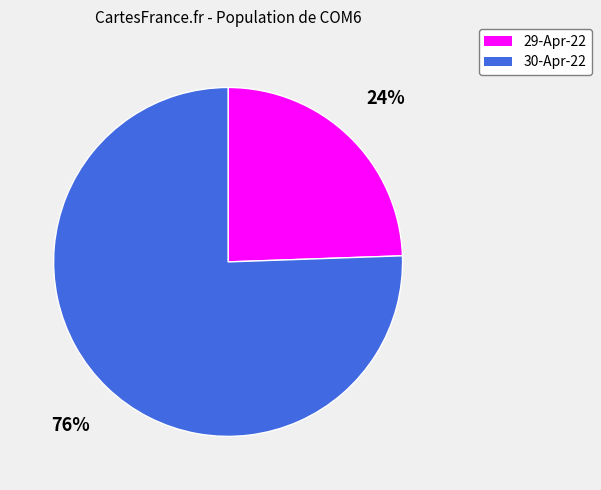

How many segments does this pie chart have?

2